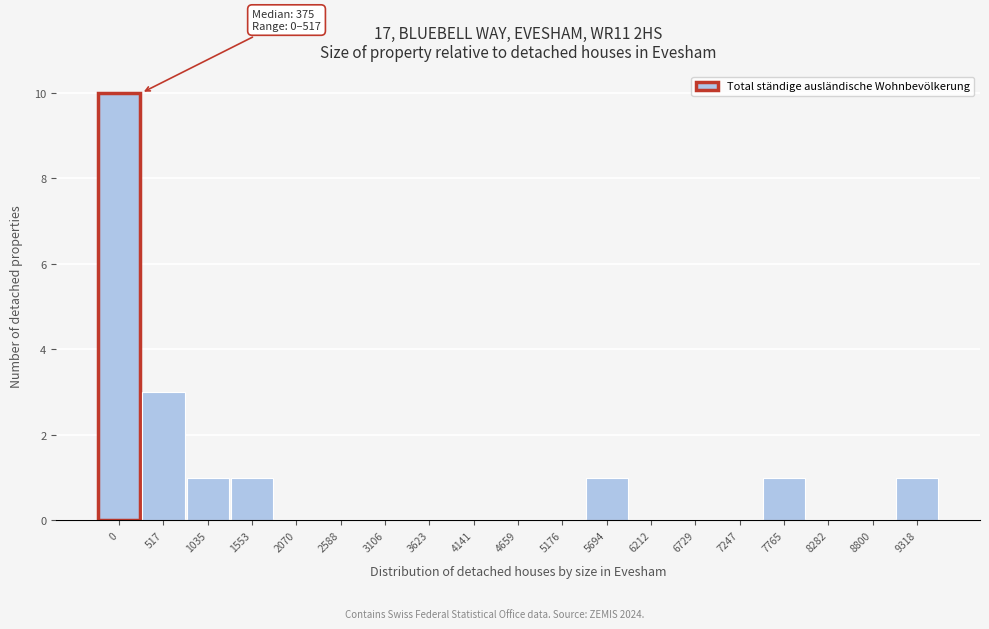

Reading right to left, what are all the values shown in this chart?

9318=1	8800=0	8282=0	7765=1	7247=0	6729=0	6212=0	5694=1	5176=0	4659=0	4141=0	3623=0	3106=0	2588=0	2070=0	1553=1	1035=1	517=3	0=10